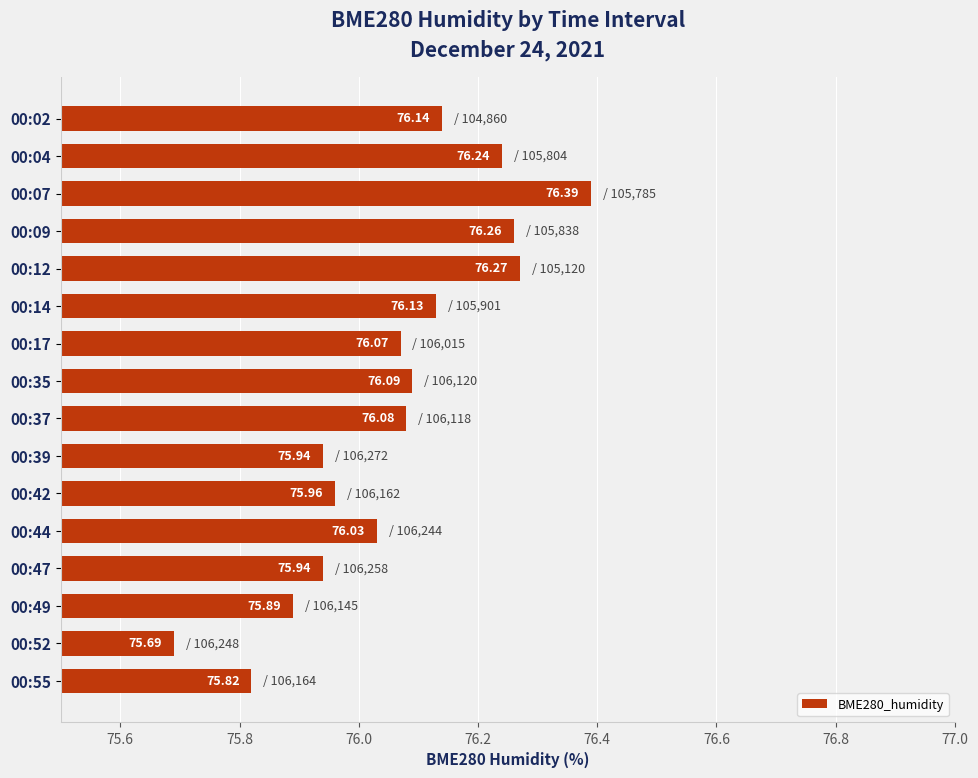

What is the smallest value displayed?

75.7